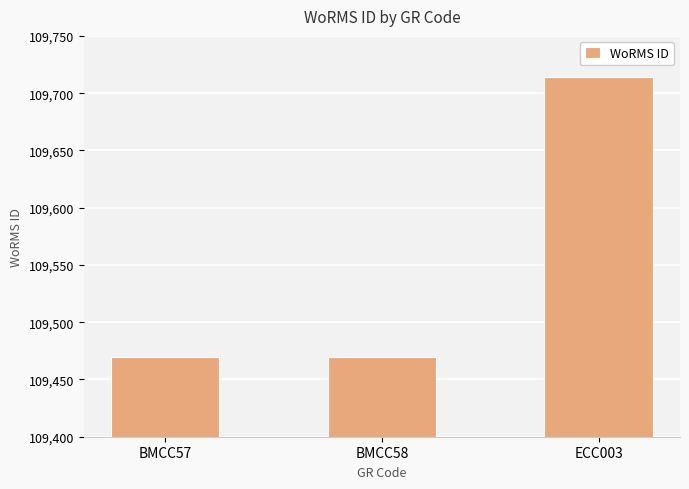

Are the bars grouped side by side (vs. stacked)?

No